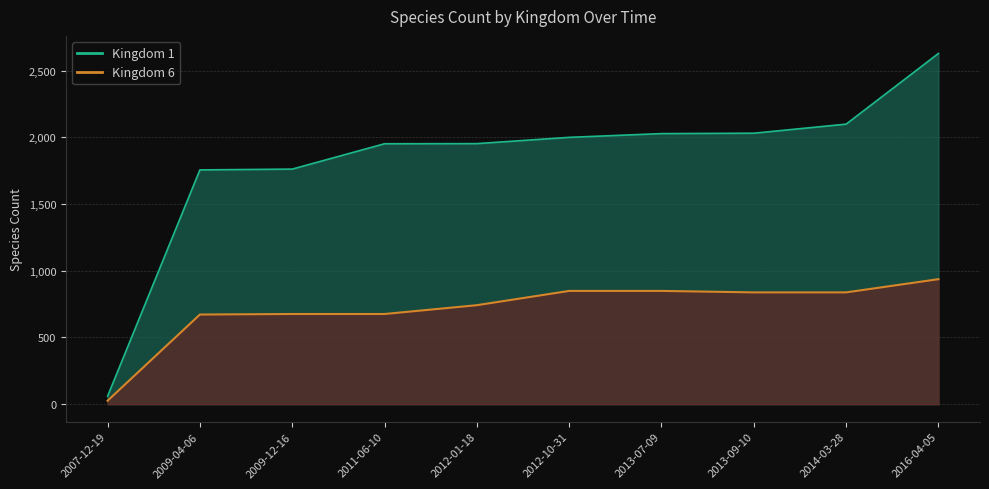

True or false: Kingdom 1 and Kingdom 6 cross at least once.

False